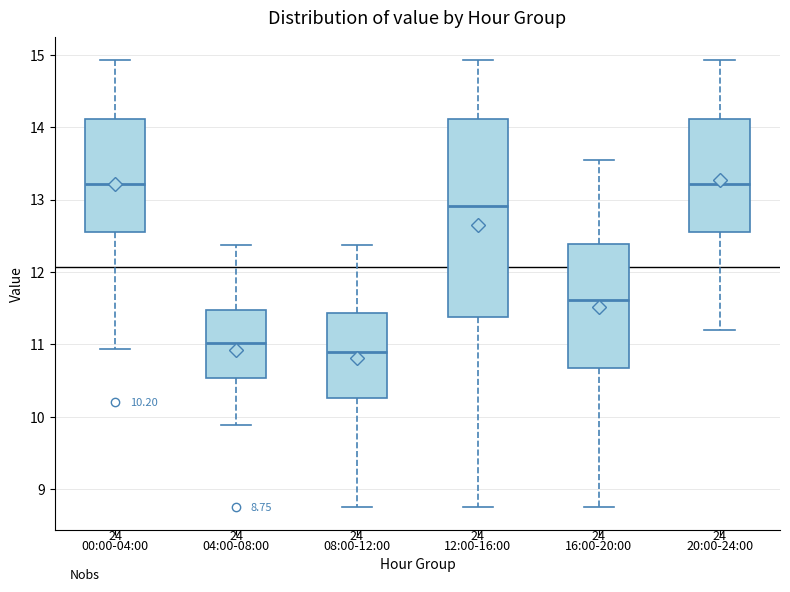

Comparing the boxes themselves (not the whiskers), which one is the tallest?

12:00-16:00